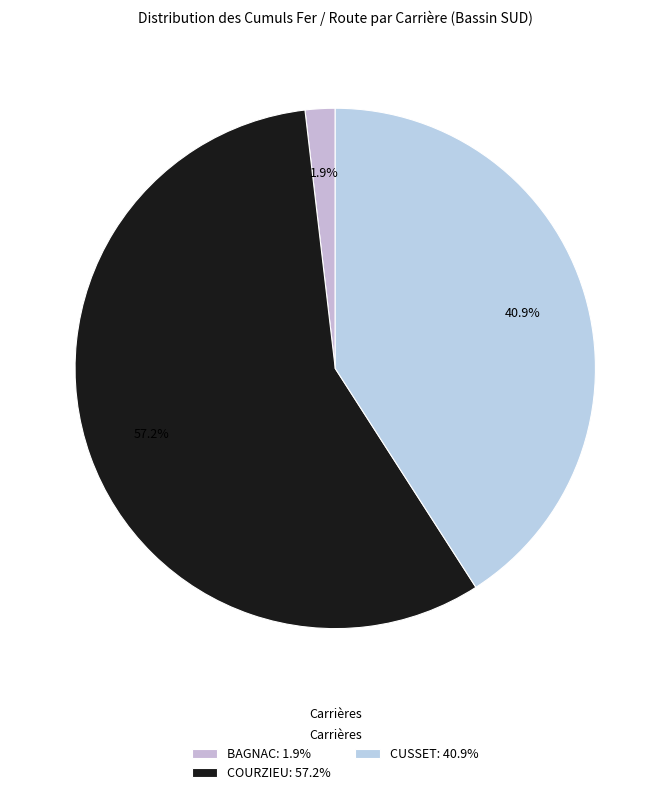

Rank the categories by value from lowest to highest.

BAGNAC: 1.9%, CUSSET: 40.9%, COURZIEU: 57.2%